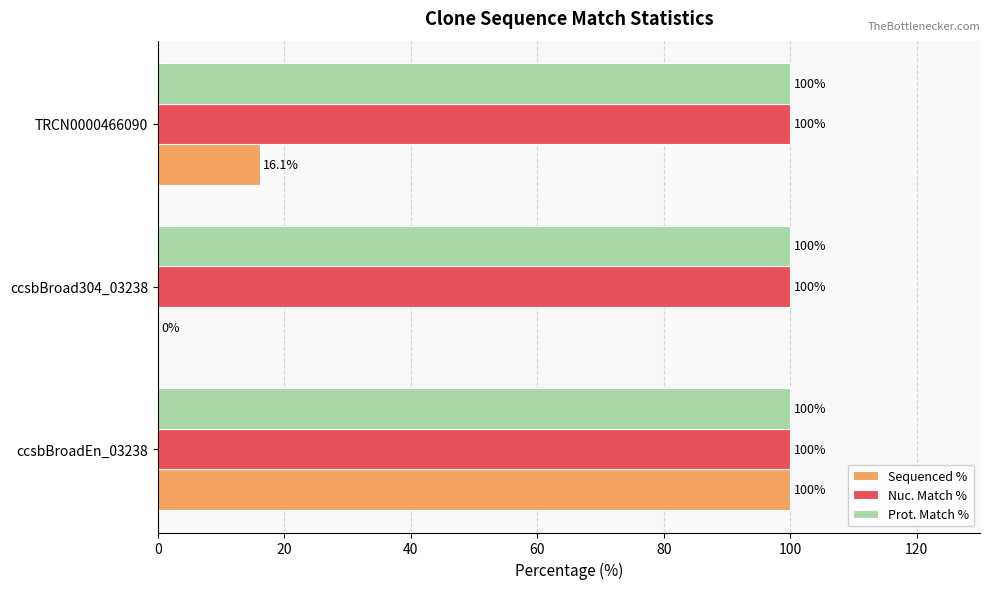

What is the sum of all Nuc. Match % values?

300.0